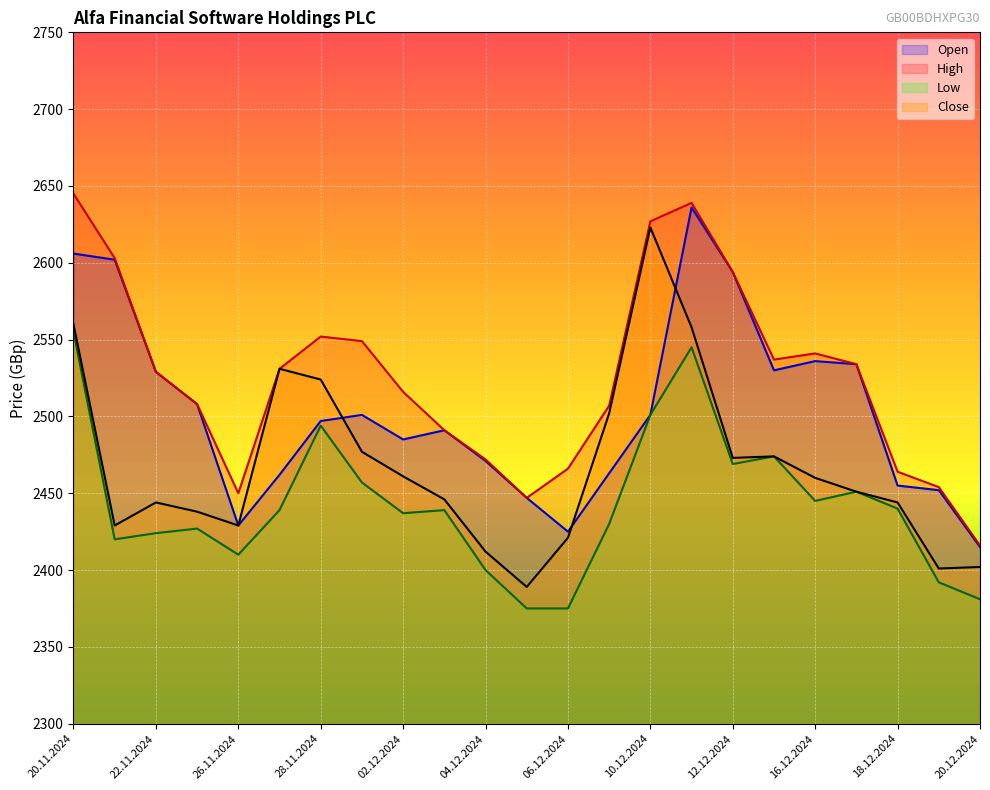

What is the minimum value for Open?

2415